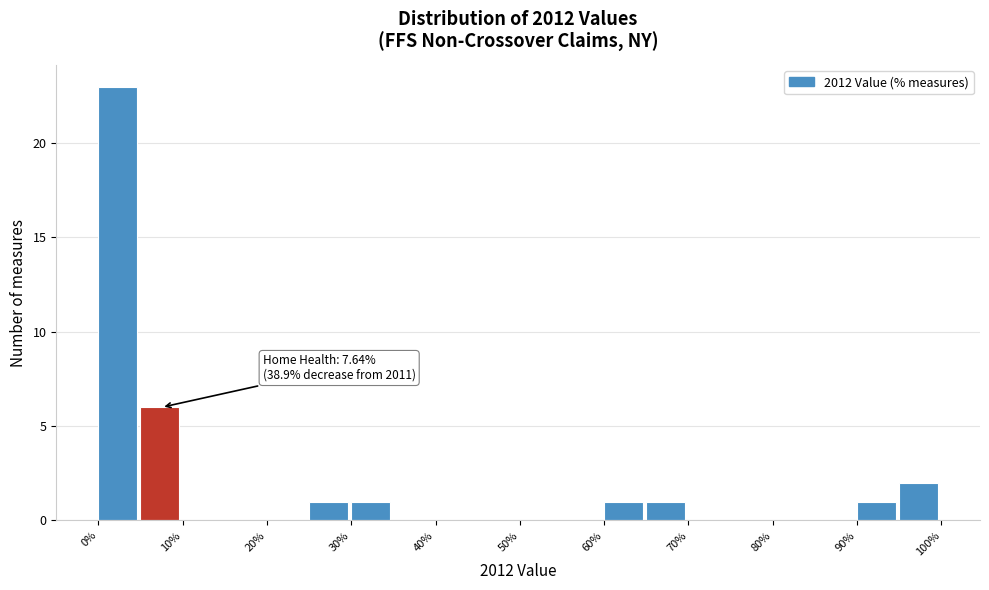

Over which range of the x-axis is the bar tallest?

0 to 5